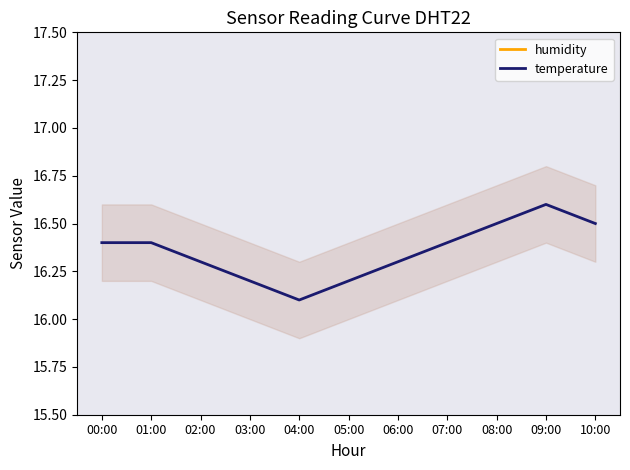

What is the difference between the second highest and second lowest values in the temperature series?

0.3